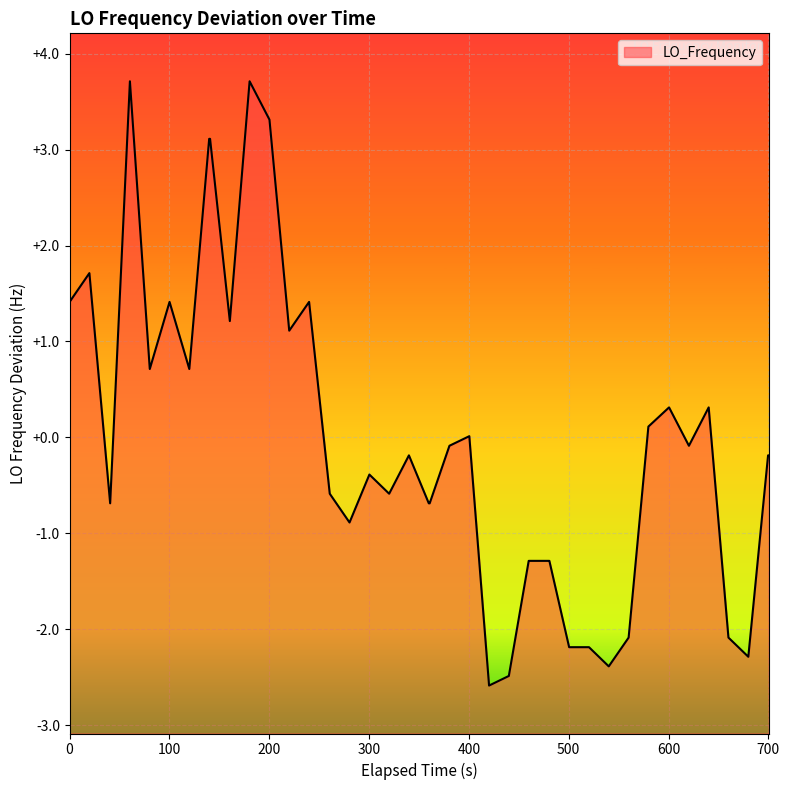

What is the minimum value shown in the chart?

-2.6